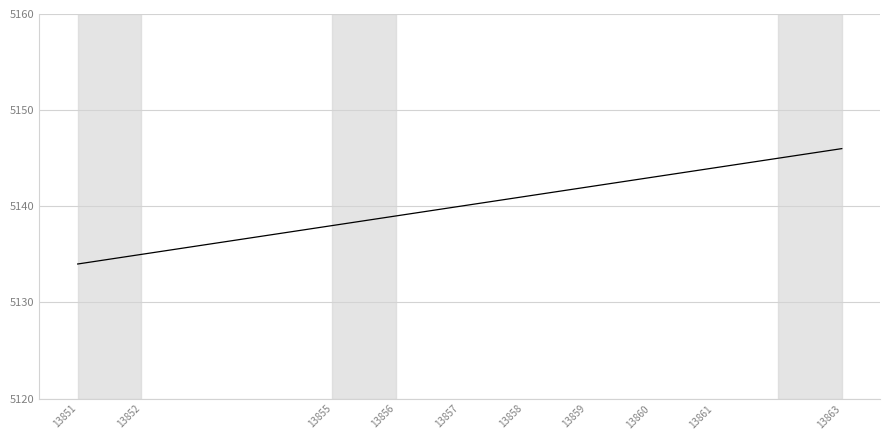

Reading right to left, extract all data points from this chart.

5146	5144	5143	5142	5141	5140	5139	5138	5135	5134